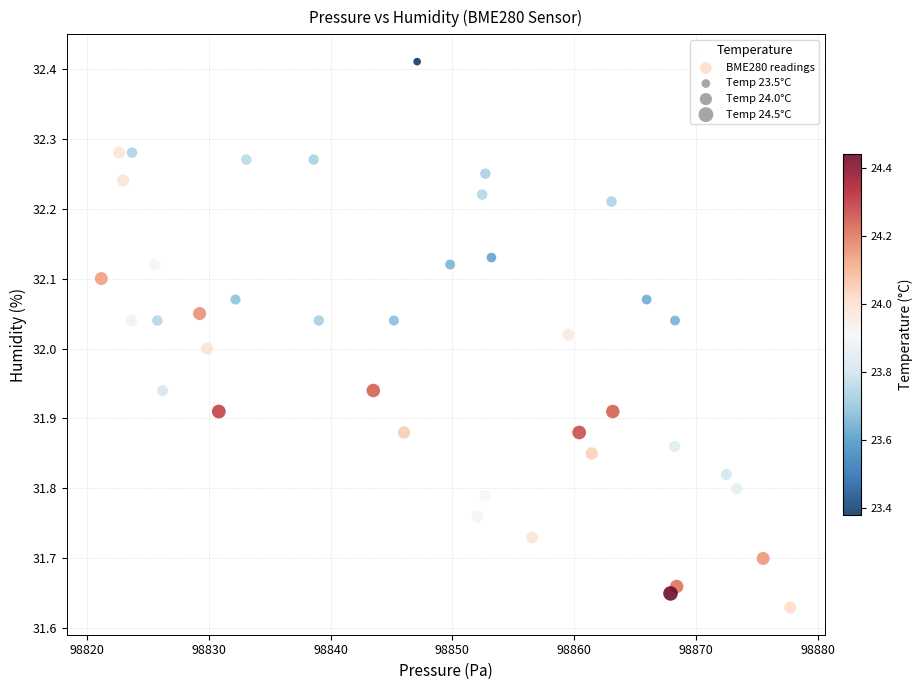

What is the range of X values (max minus min)?

56.6